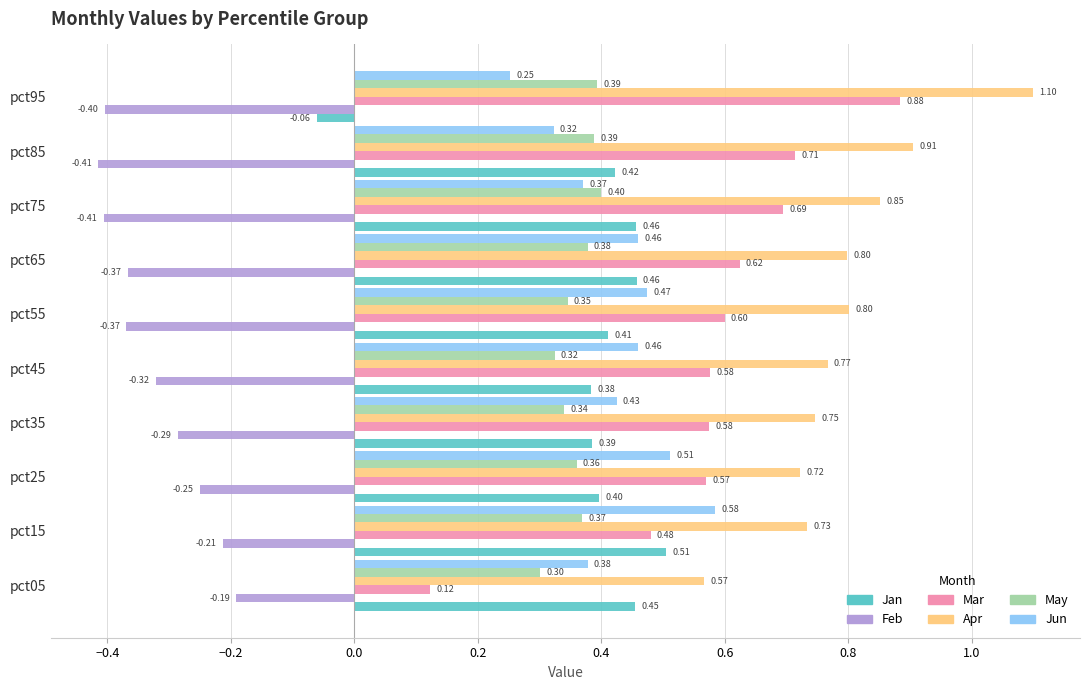

What is the spread (max minus min) of values at pct95?

1.5